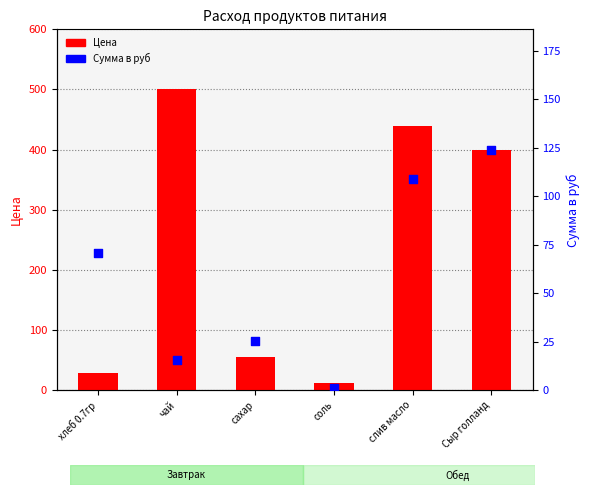

What are all the series names shown in the legend?

Цена, Сумма в руб